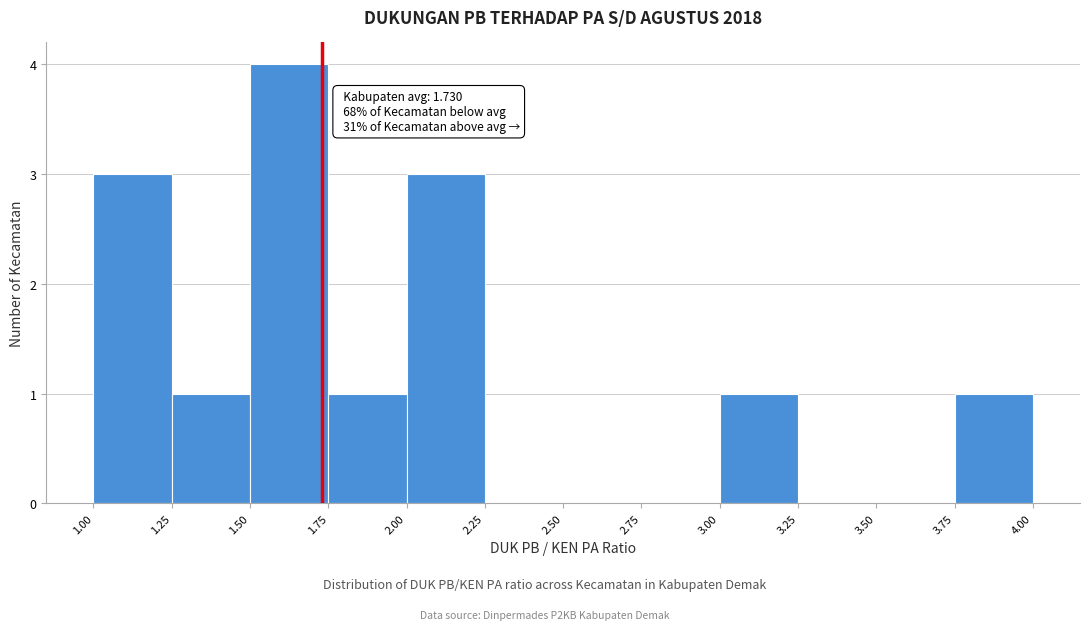

Over which range of the x-axis is the bar tallest?

1.50 to 1.75